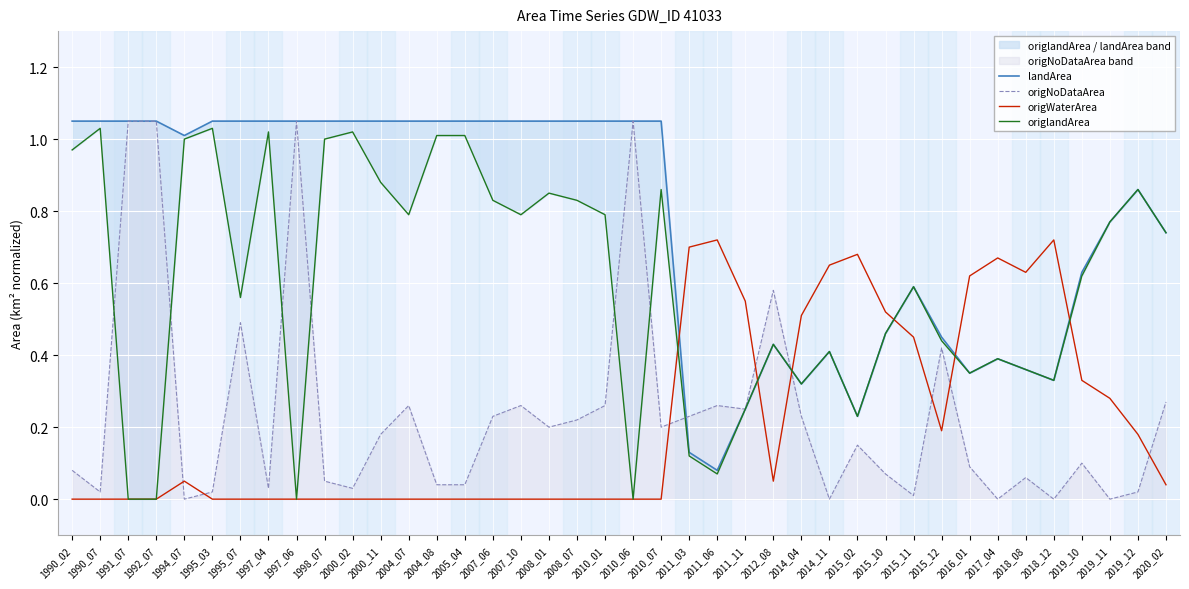

True or false: origWaterArea has more than 0 points higher than both neighbors.

True